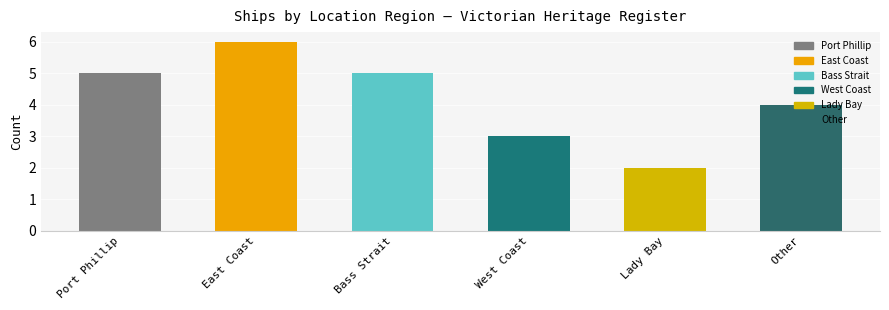

List the labels in order of value, largest first.

East Coast, Port Phillip, Bass Strait, Other, West Coast, Lady Bay